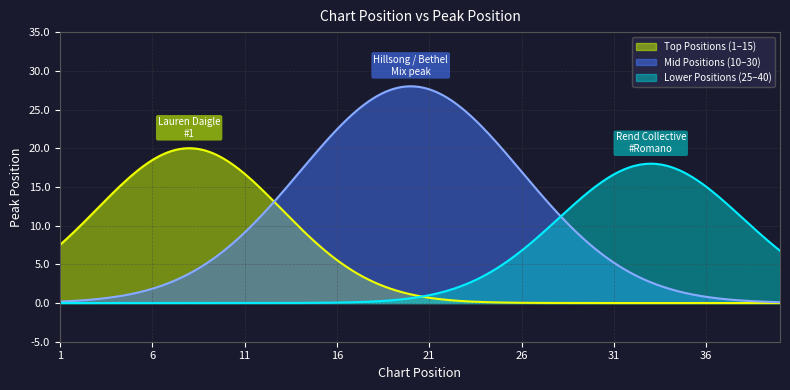

Which series has the largest total across all categories?

Mid Positions (10–30)